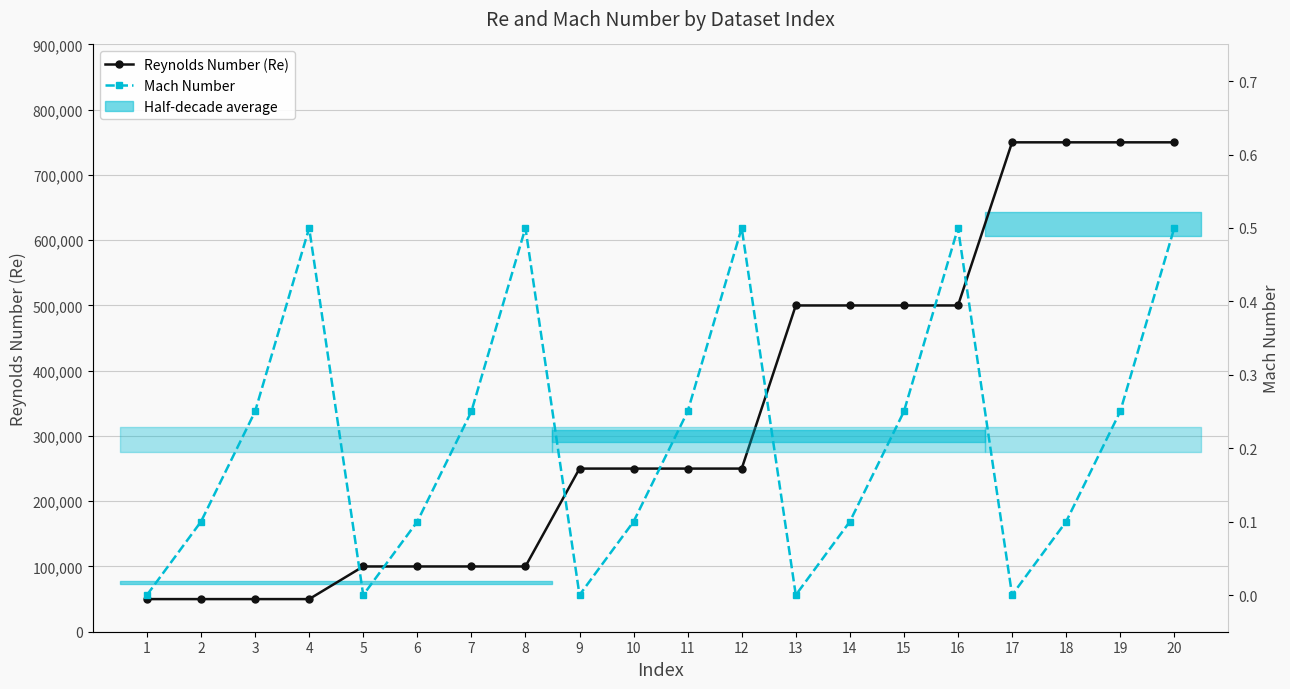

How many values in Mach Number are above zero?

15